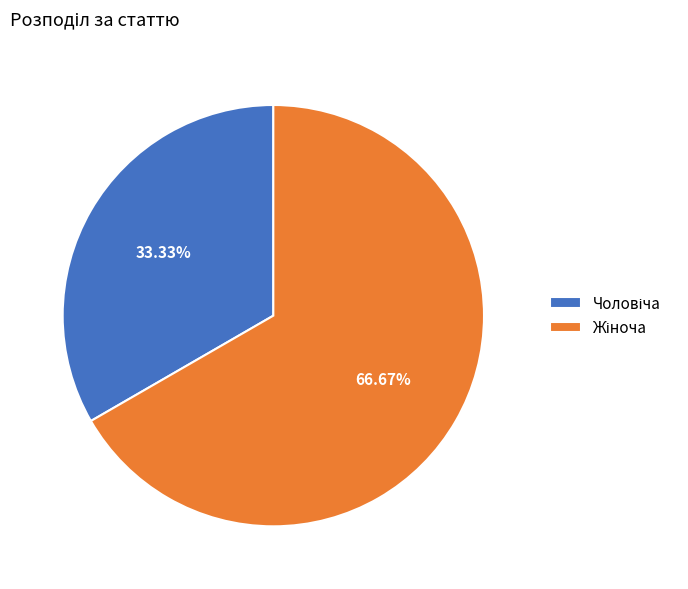

How many segments does this pie chart have?

2